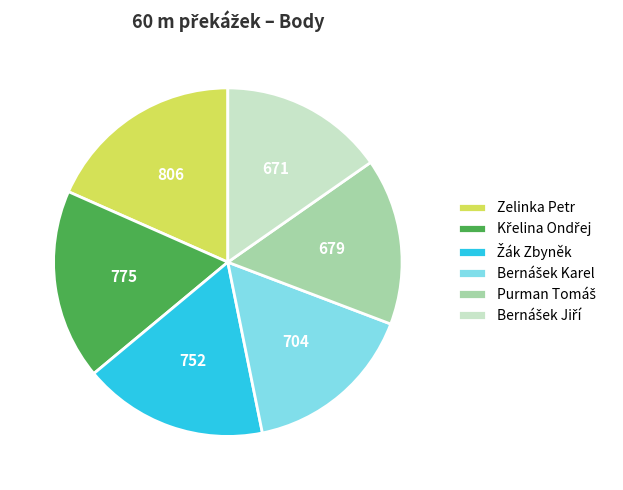

Is it true that Zelinka Petr is 10% of the pie?

False